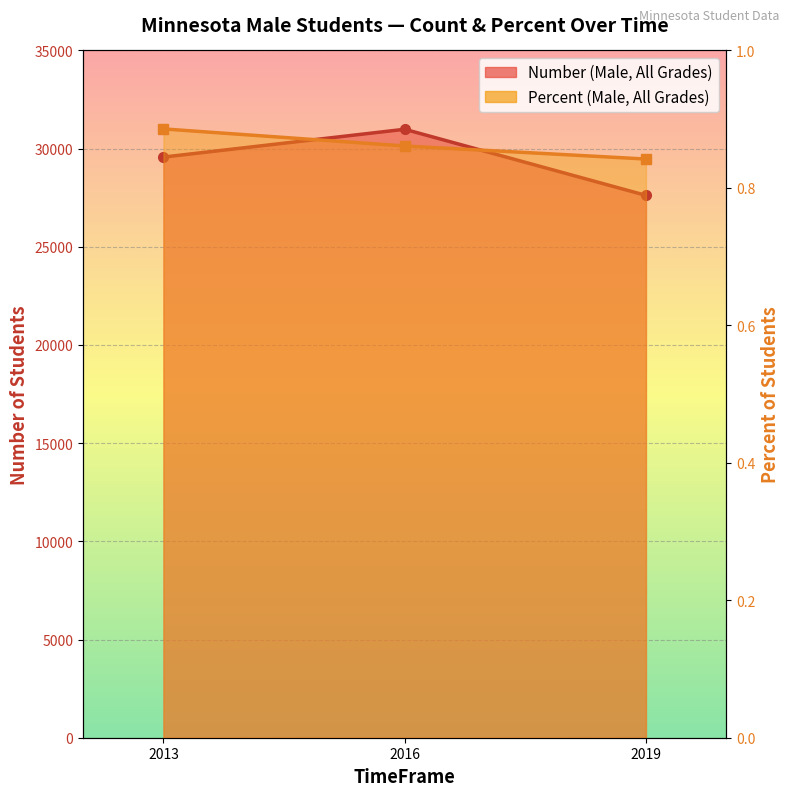

How many lines are shown in the chart?

2